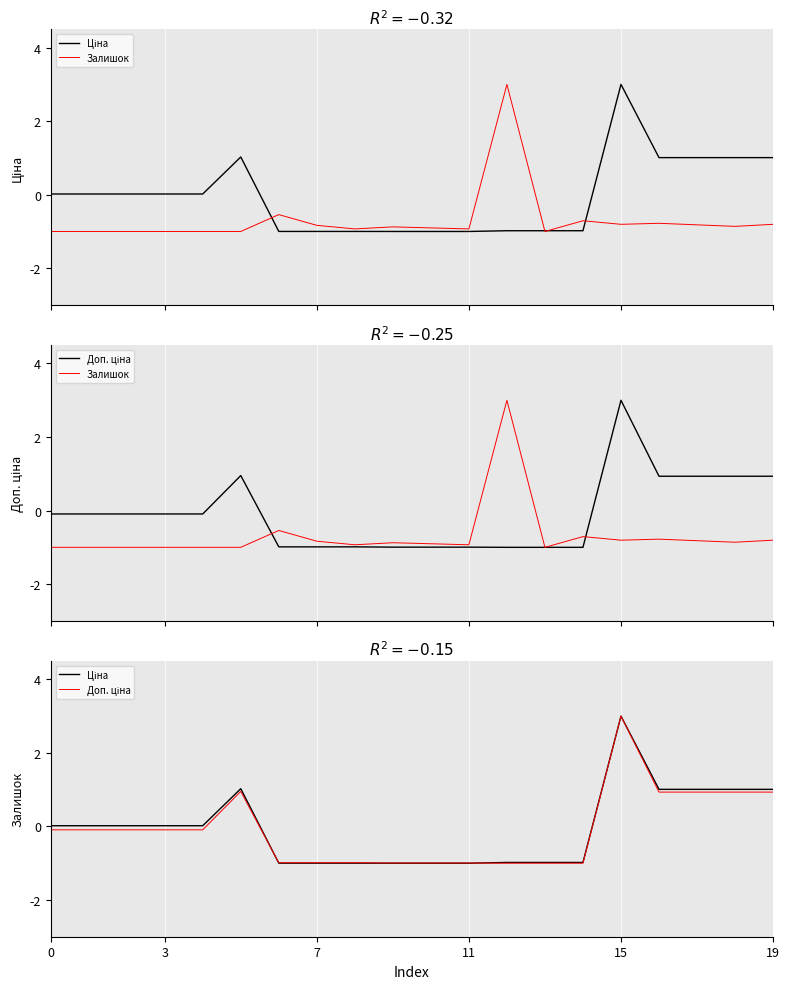

How many data points in Залишок are less than 0?

19